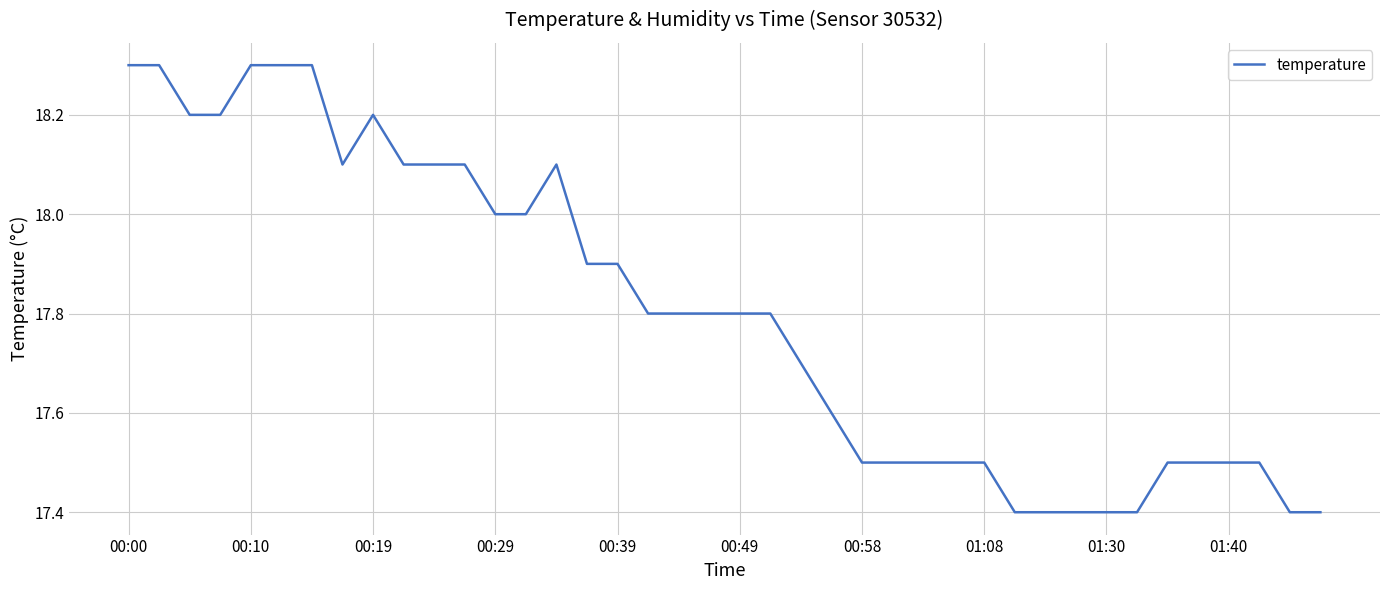

What is the minimum value shown in the chart?

17.4